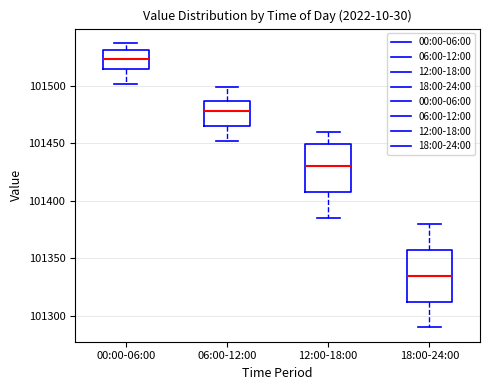

Reading left to right, read every box against the y-axis: the position of its median line, the range the box covers, and the ends of its whiskers. The values are not printed on the chart, so give them approximately, as read against the axis.

00:00-06:00: median 101525, box 101515 to 101530, whiskers 101500 to 101535
06:00-12:00: median 101480, box 101465 to 101485, whiskers 101450 to 101500
12:00-18:00: median 101430, box 101410 to 101450, whiskers 101385 to 101460
18:00-24:00: median 101335, box 101315 to 101360, whiskers 101290 to 101380